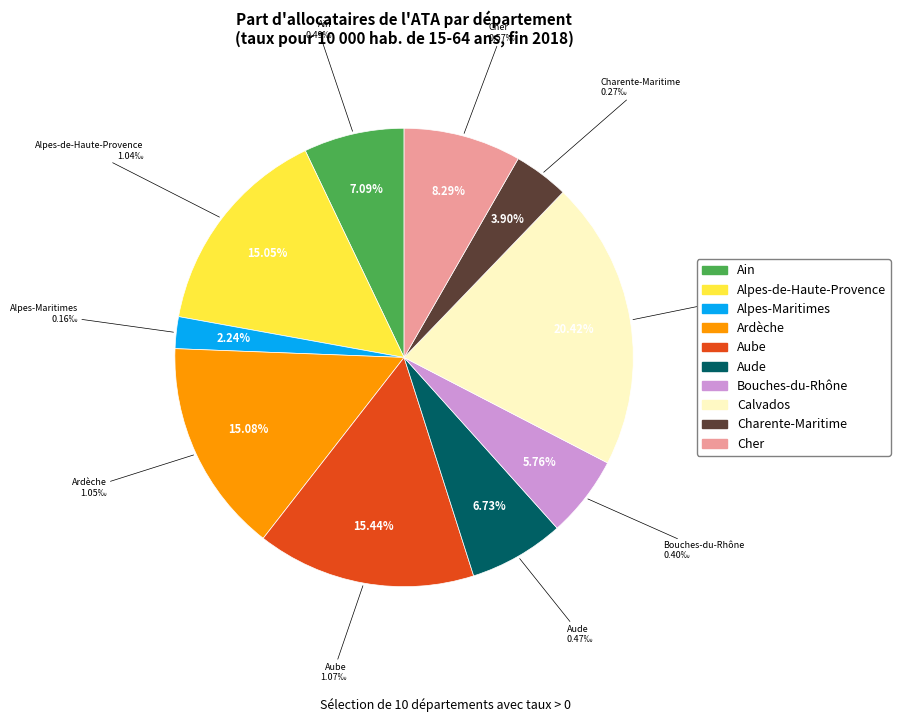

How many segments does this pie chart have?

10